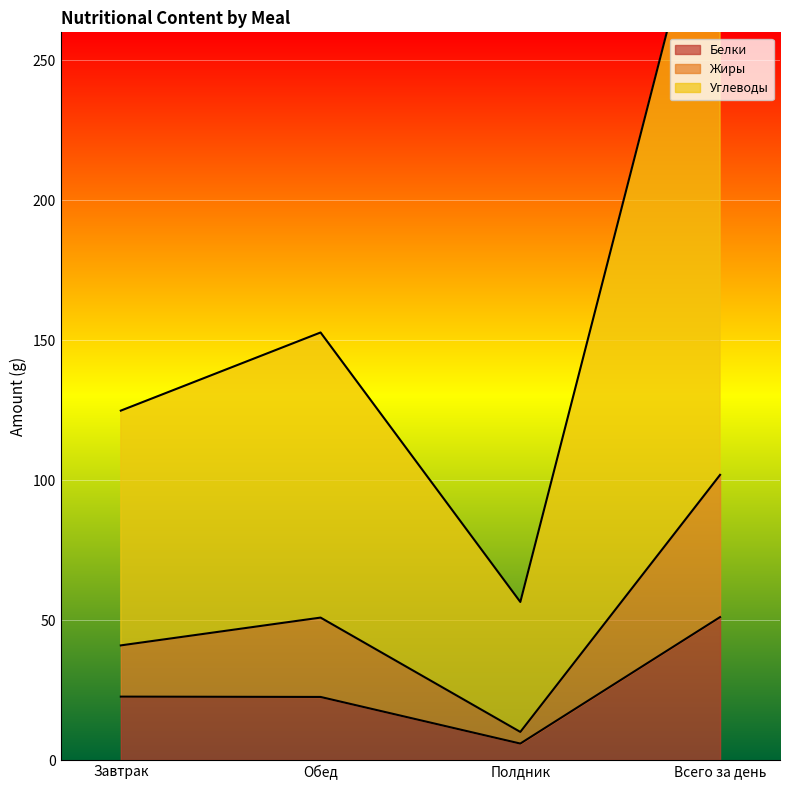

Read the Белки value at Завтрак.

22.6